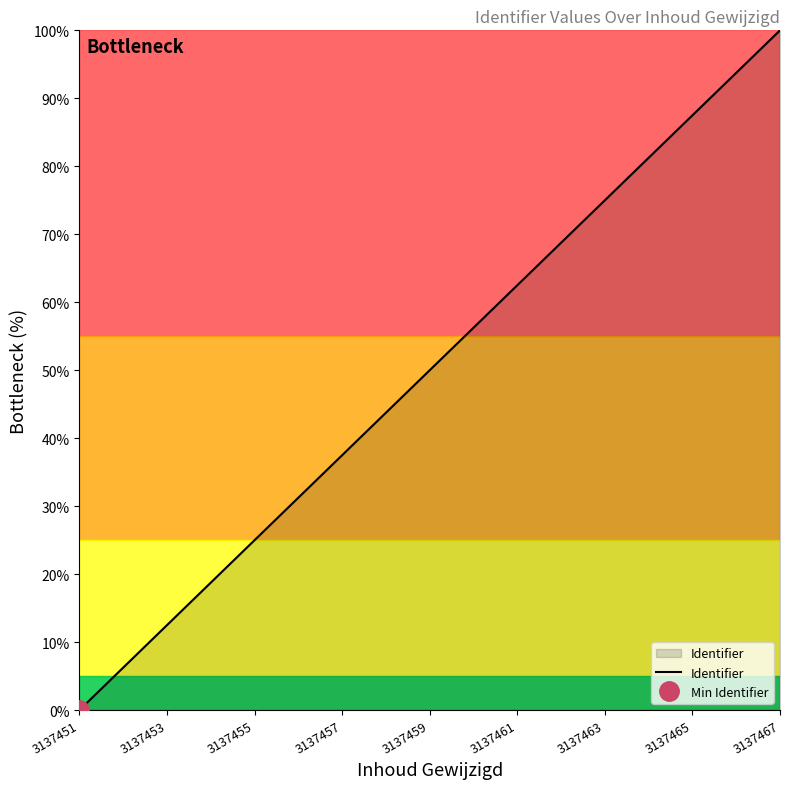

How many lines are shown in the chart?

1